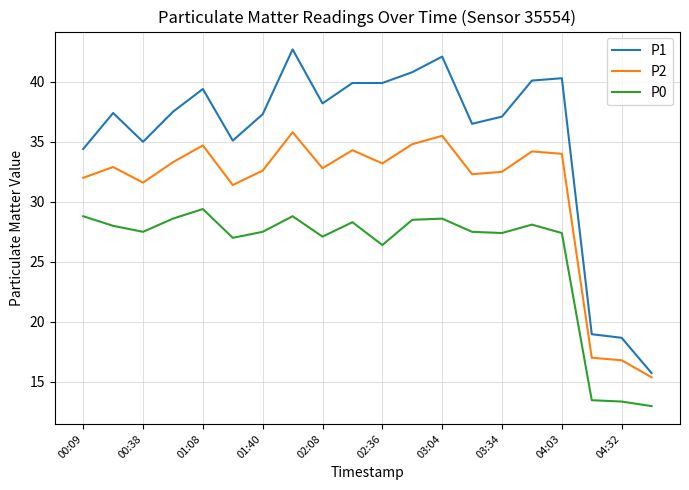

List the series in order of their overall mean, lowest first.

P0, P2, P1